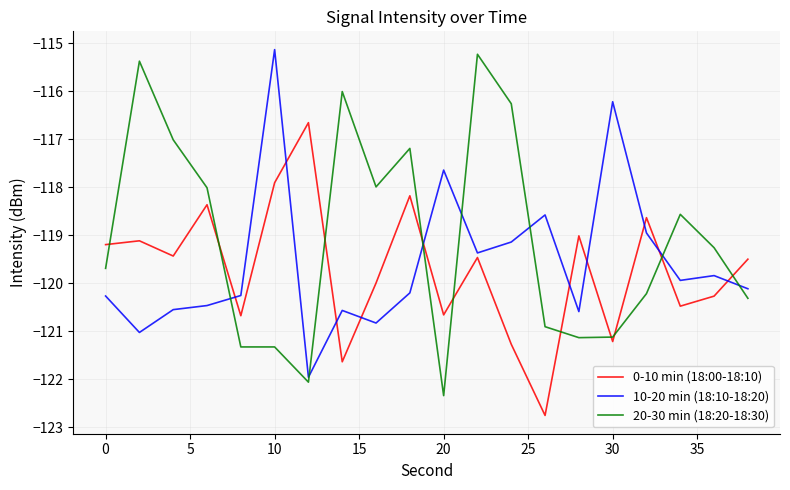

What are all the series names shown in the legend?

0-10 min (18:00-18:10), 10-20 min (18:10-18:20), 20-30 min (18:20-18:30)